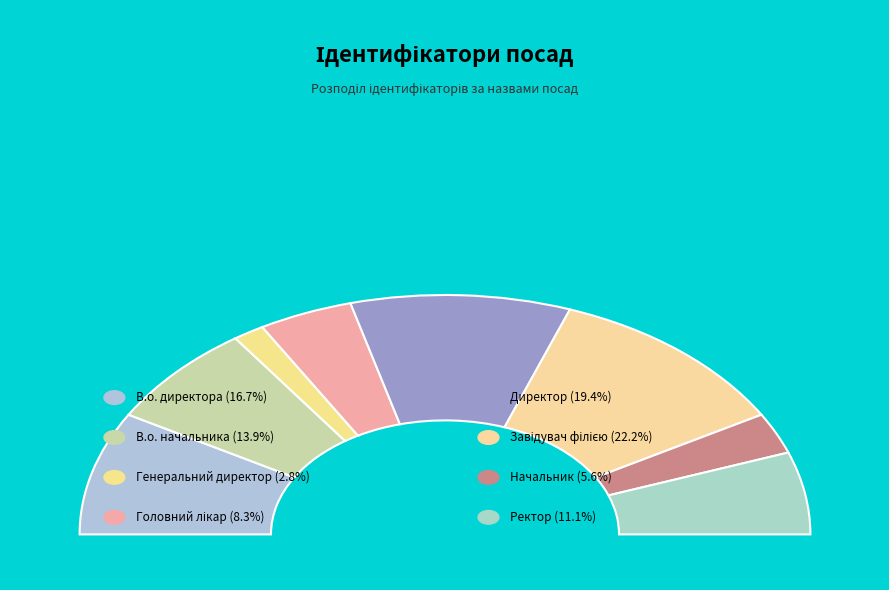

To the nearest percent, what portion does В.о. директора represent?

17%